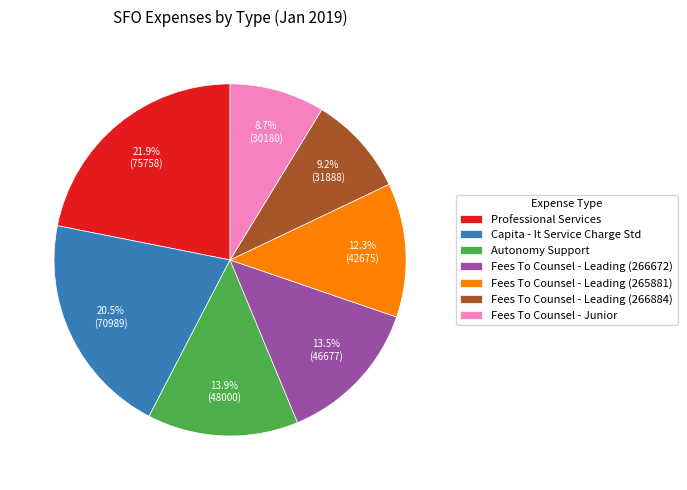

Is there any slice that represents more than half of the pie?

No